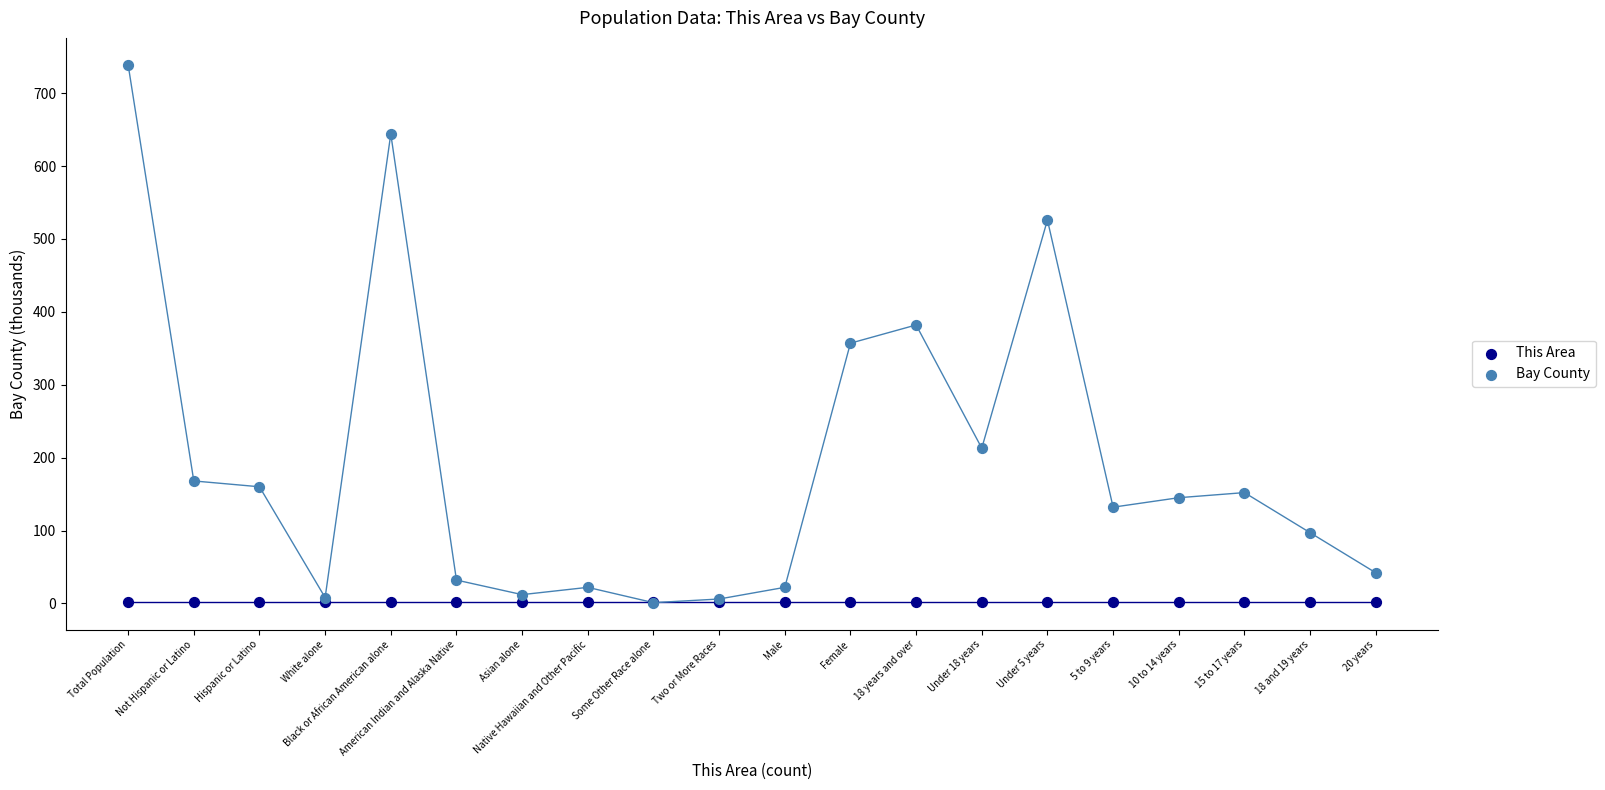

Which series reaches the maximum Y coordinate?

Bay County